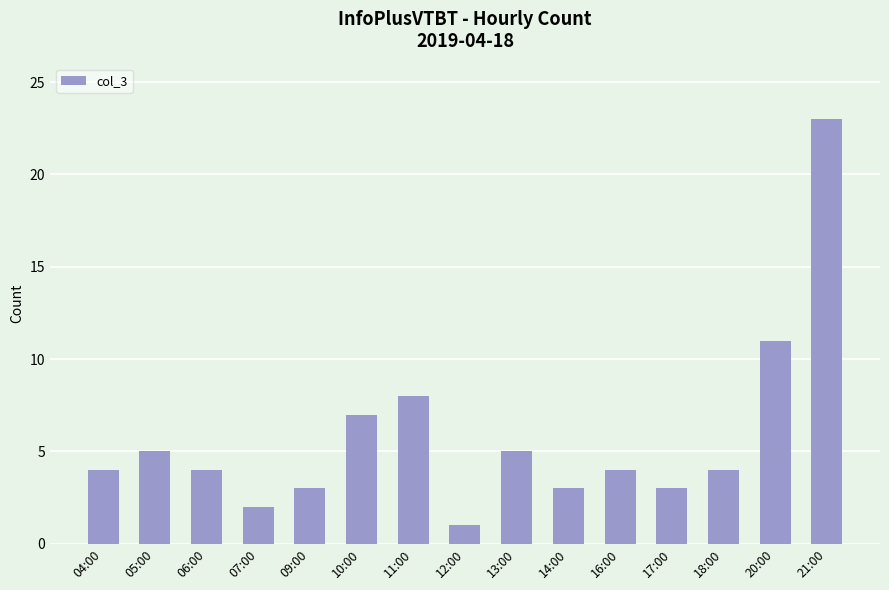

How many bars are there in total?

15